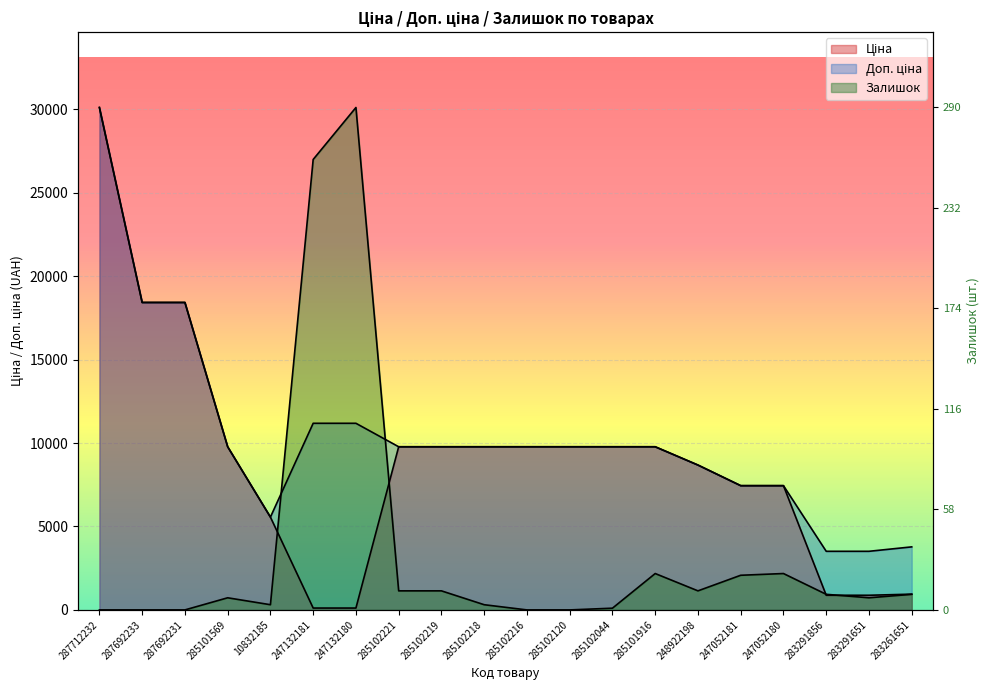

How many lines are shown in the chart?

3